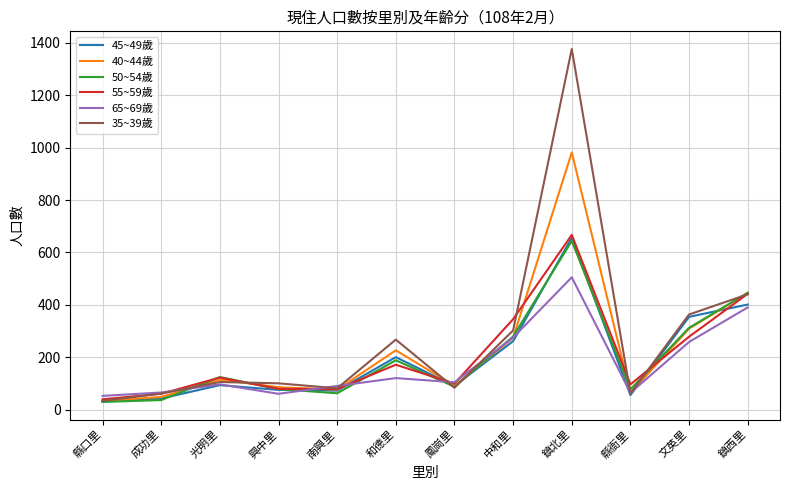

At which category is the sum across all series the highest?

鎮北里